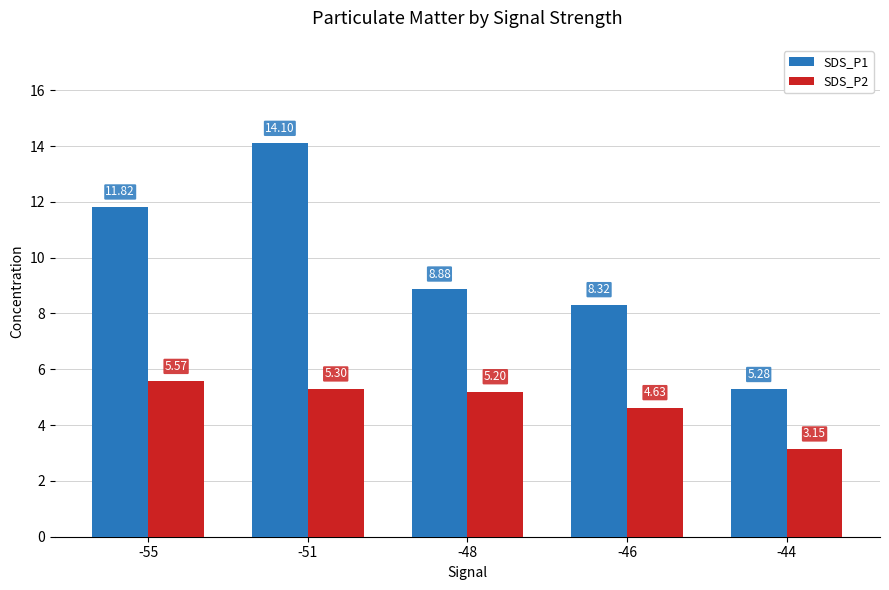

Which series has the largest total across all categories?

SDS_P1